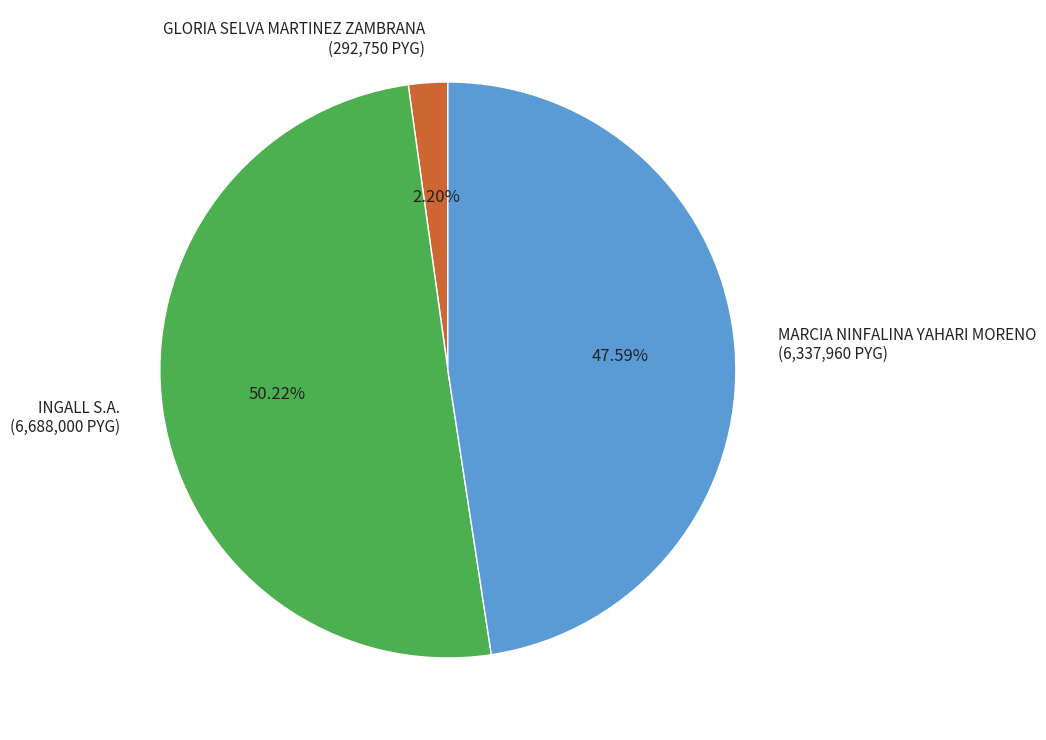

To the nearest percent, what is the difference between the GLORIA SELVA MARTINEZ ZAMBRANA and MARCIA NINFALINA YAHARI MORENO slice percentages?

45%